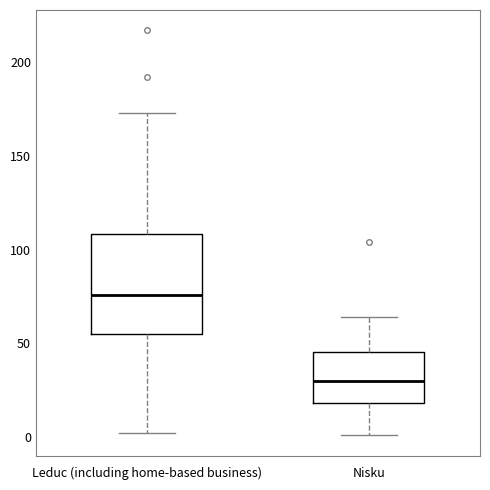

Where is the lower edge of the box for Leduc (including home-based business) on the y-axis? The values are not printed on the chart, so give them approximately, as read against the axis.

55